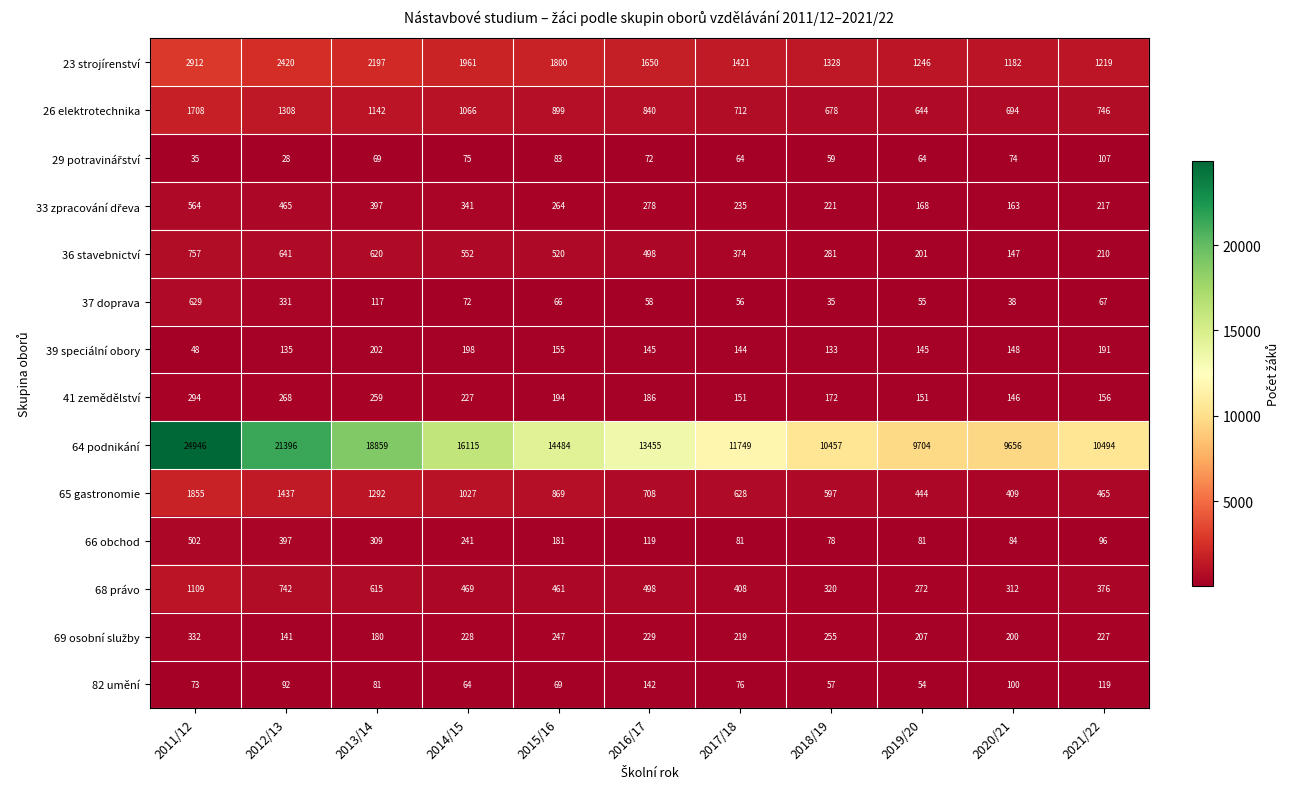

Which label corresponds to the smallest value in the chart?

2012/13